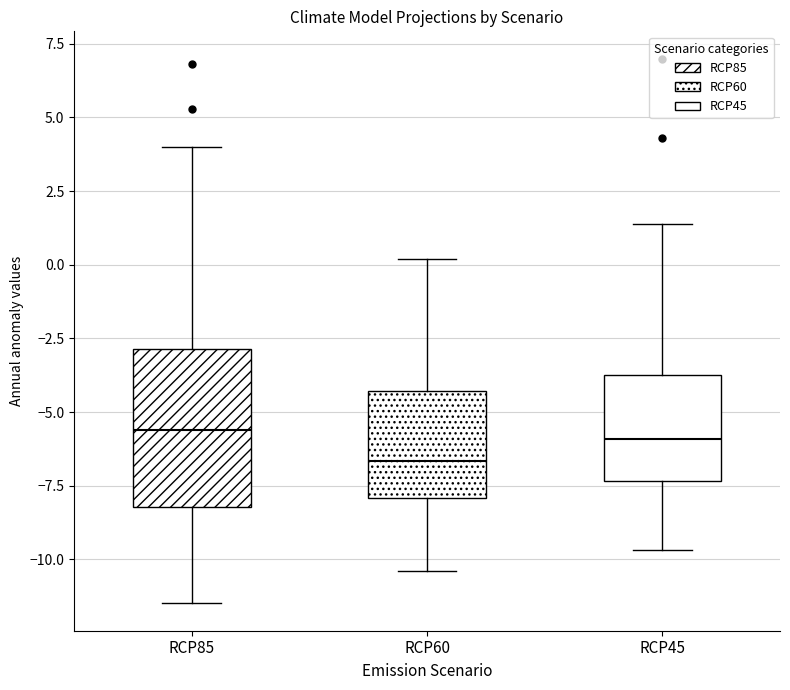

Which box is the tallest, from its lower edge to its upper edge?

RCP85